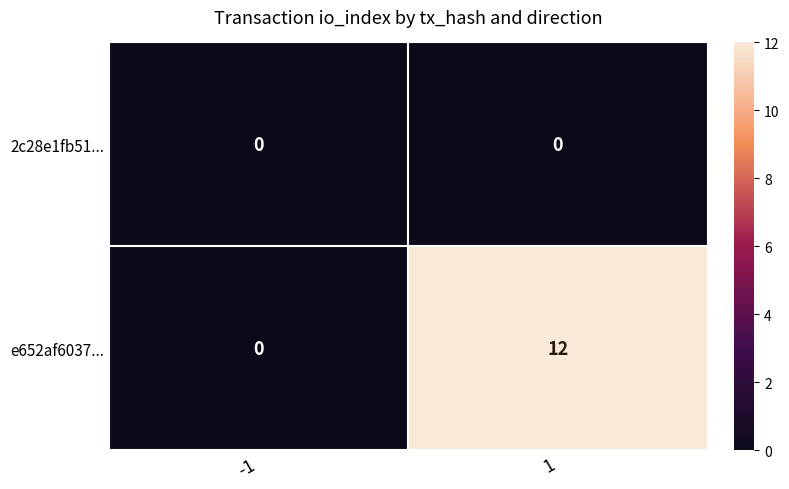

Which series changed the most between -1 and 1?

e652af6037...